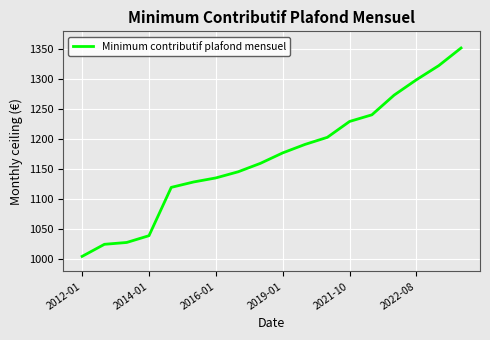

What is the maximum value shown in the chart?

1352.2